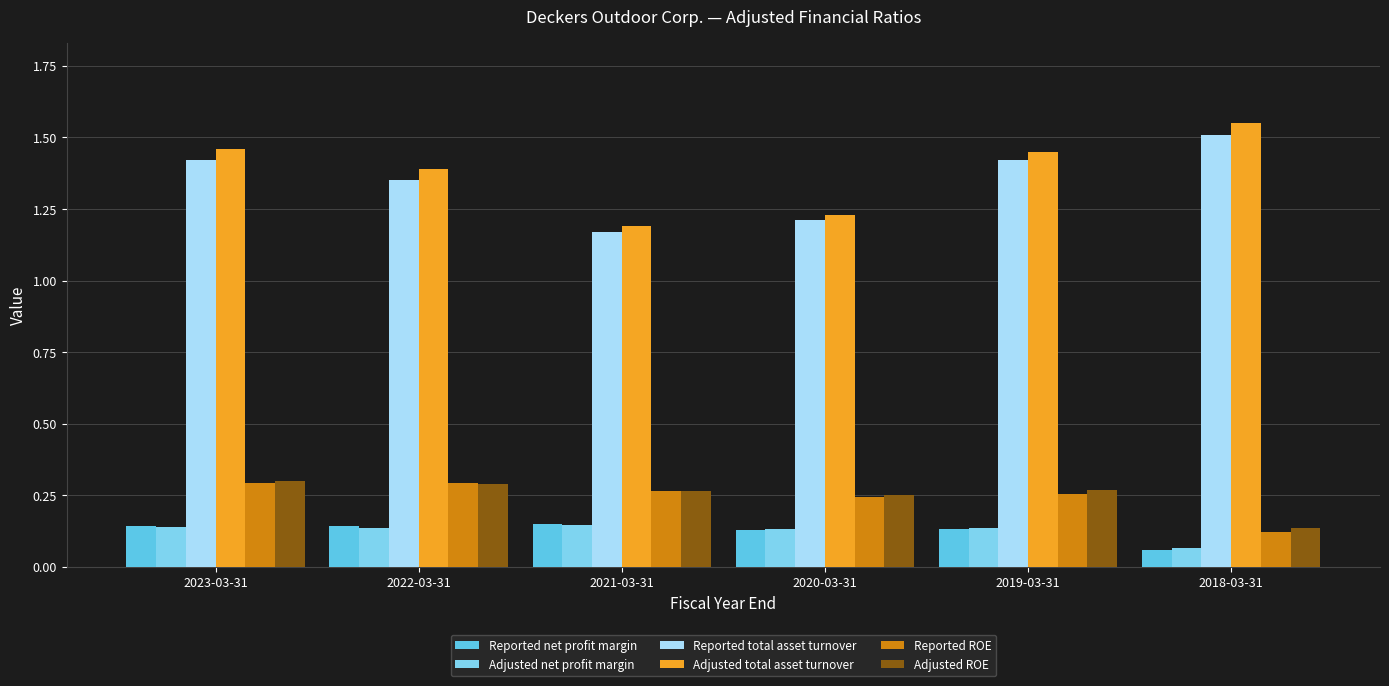

What is the value of the Reported total asset turnover bar at the 4th from the left?

1.2